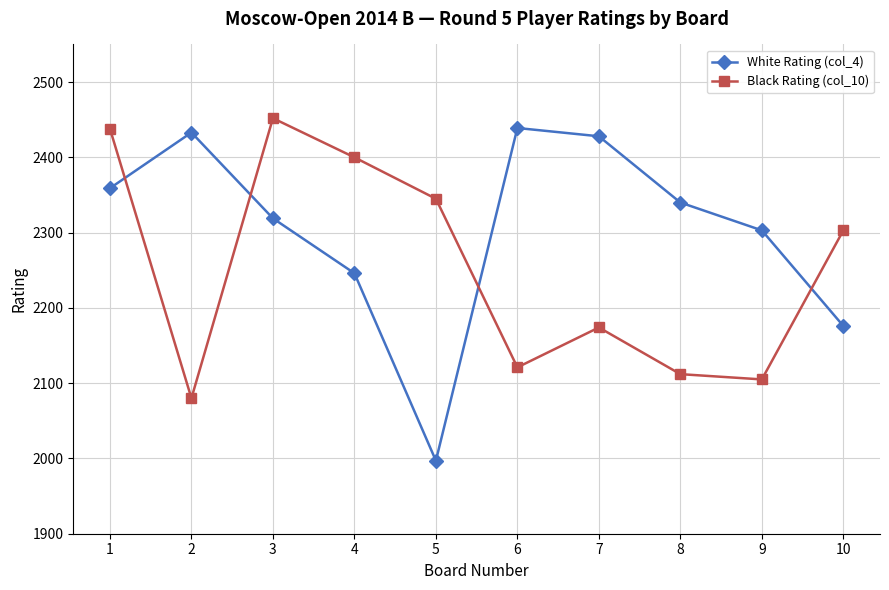

The Black Rating (col_10) series shows 436 at 9. True or false?

False